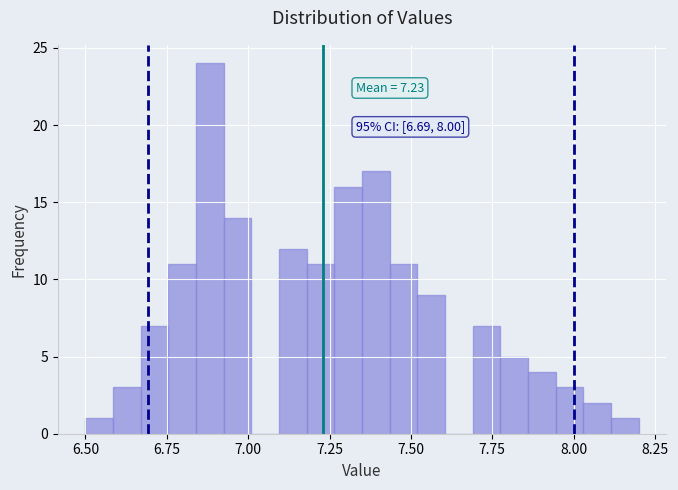

Around what value on the x-axis is the tallest bar? Give the approximate position of its centre, as read against the axis.

6.90